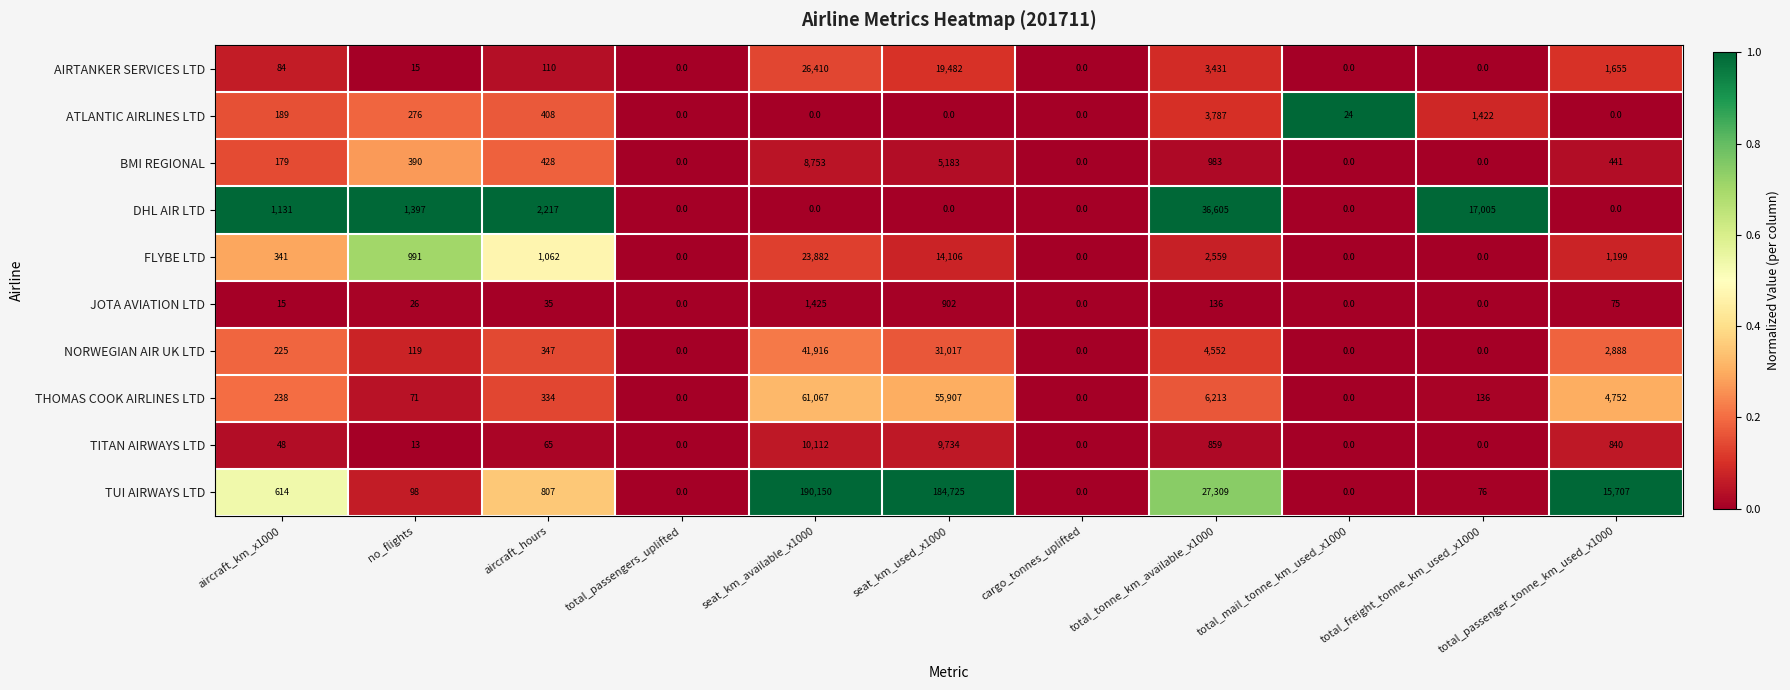

How many data points in FLYBE LTD are less than 991?

5